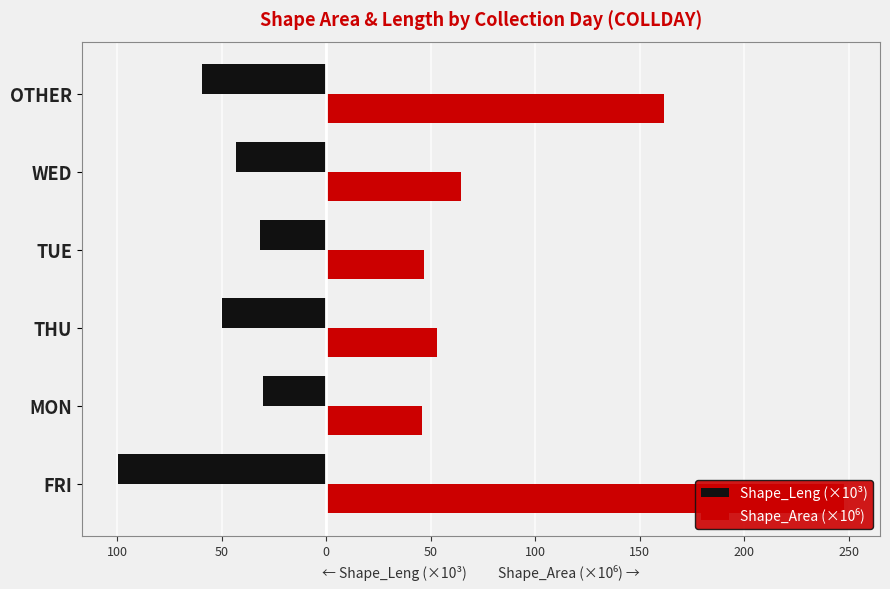

What is the difference between the second highest and second lowest values in the Shape_Area (×10⁶) series?

114.8